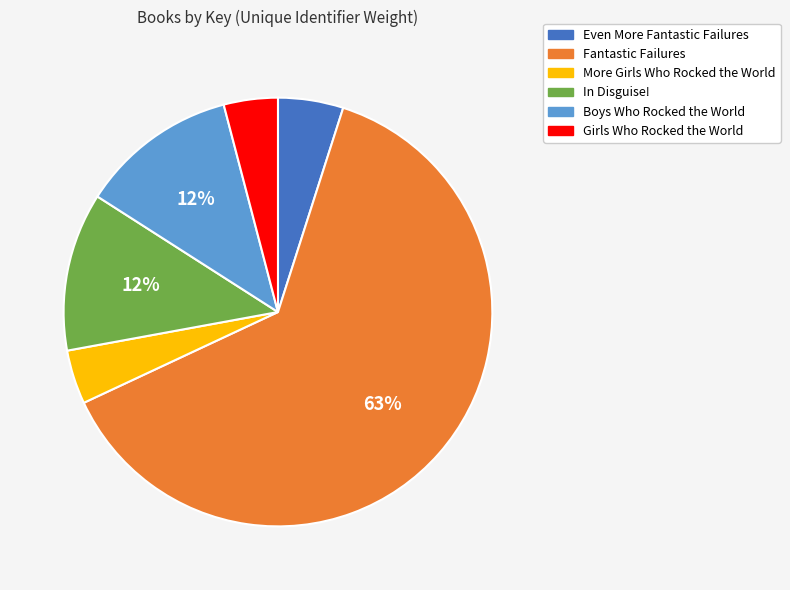

Combined, do Girls Who Rocked the World and Fantastic Failures account for over 50%?

Yes